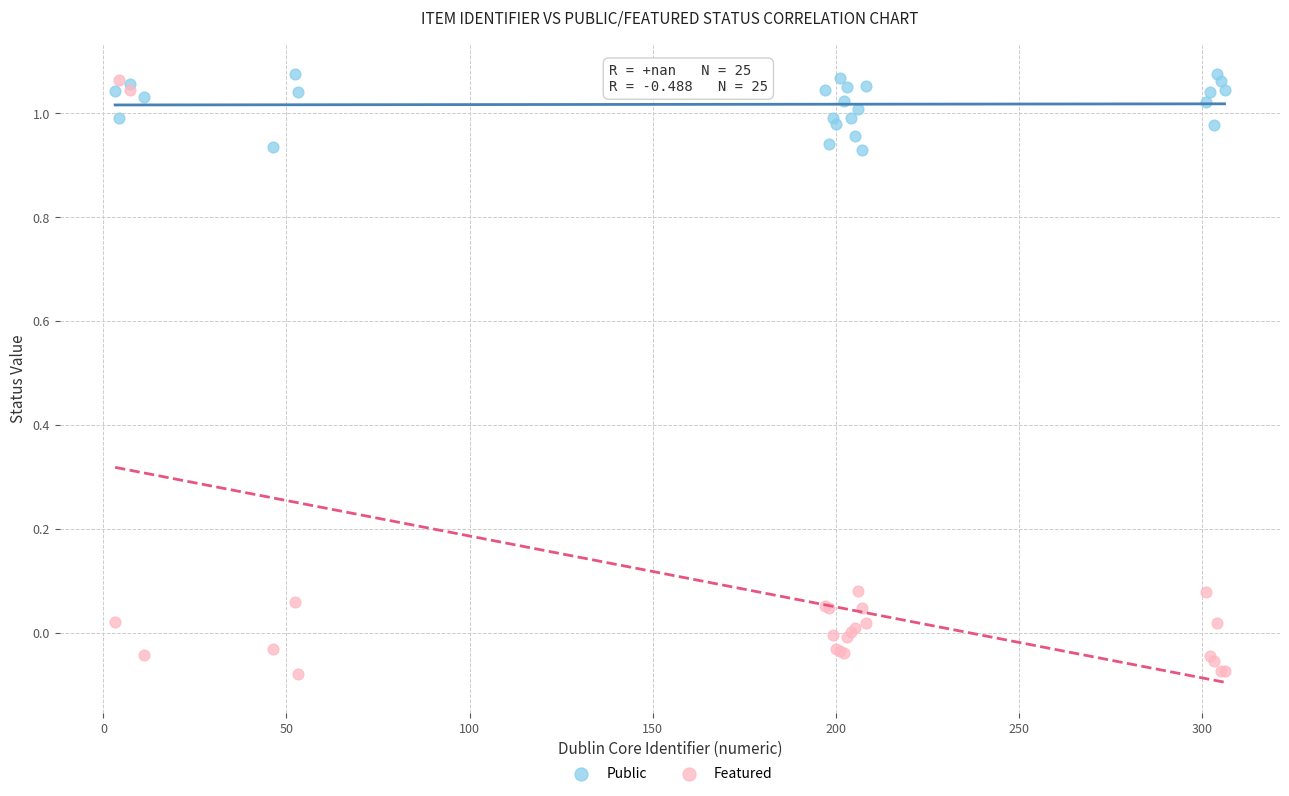

What are all the series names shown in the legend?

Public, Featured